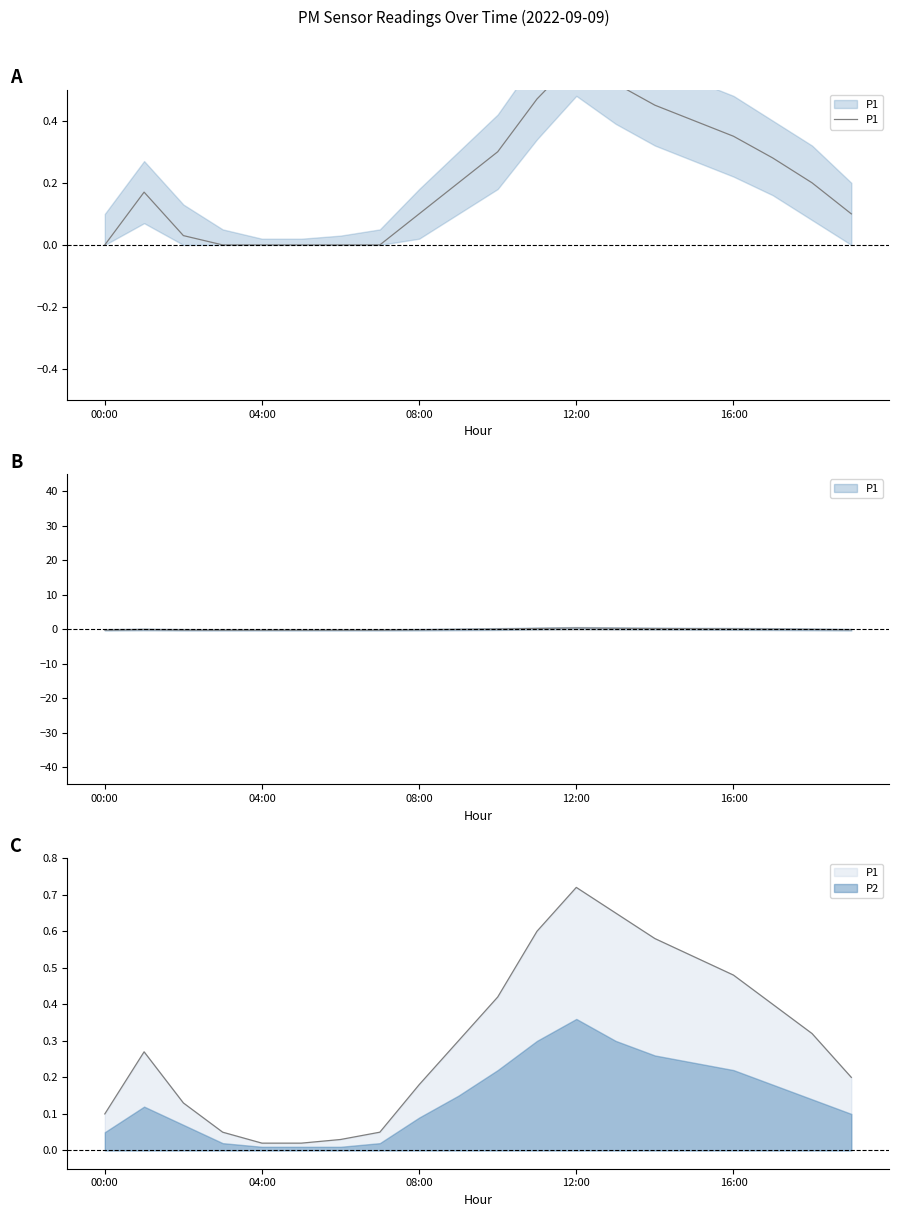

Count the number of categories in the chart.

20